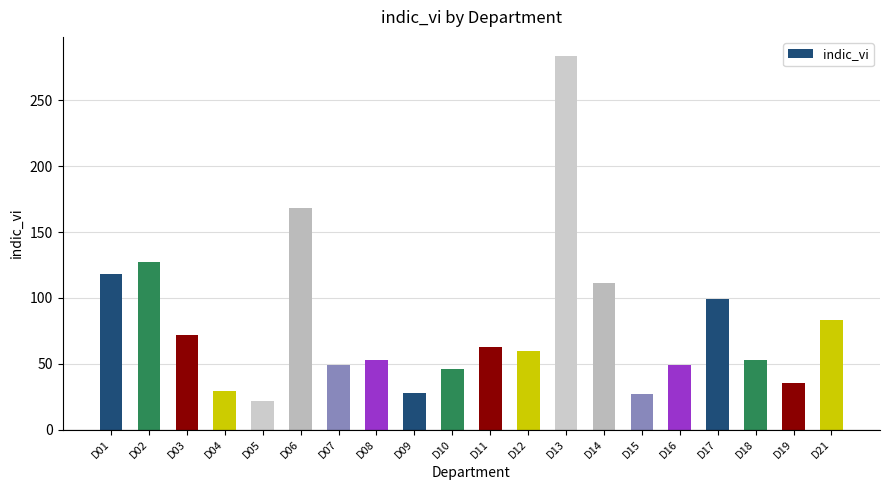

Which has a higher value, D12 or D02?

D02